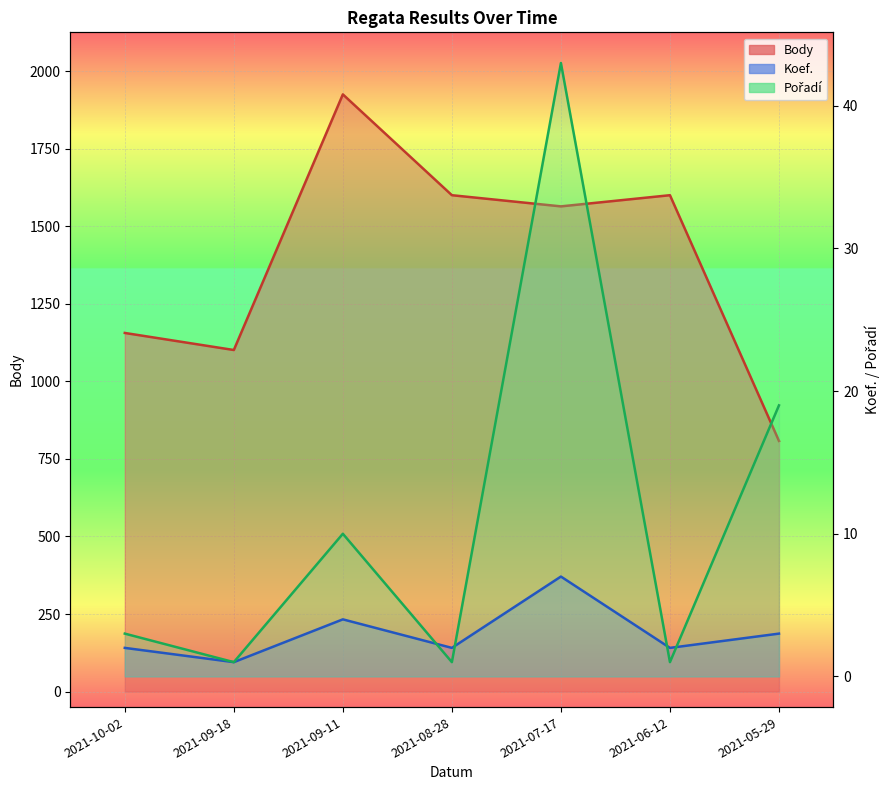

Which has a higher value, 2021-09-18 or 2021-05-29?

2021-09-18